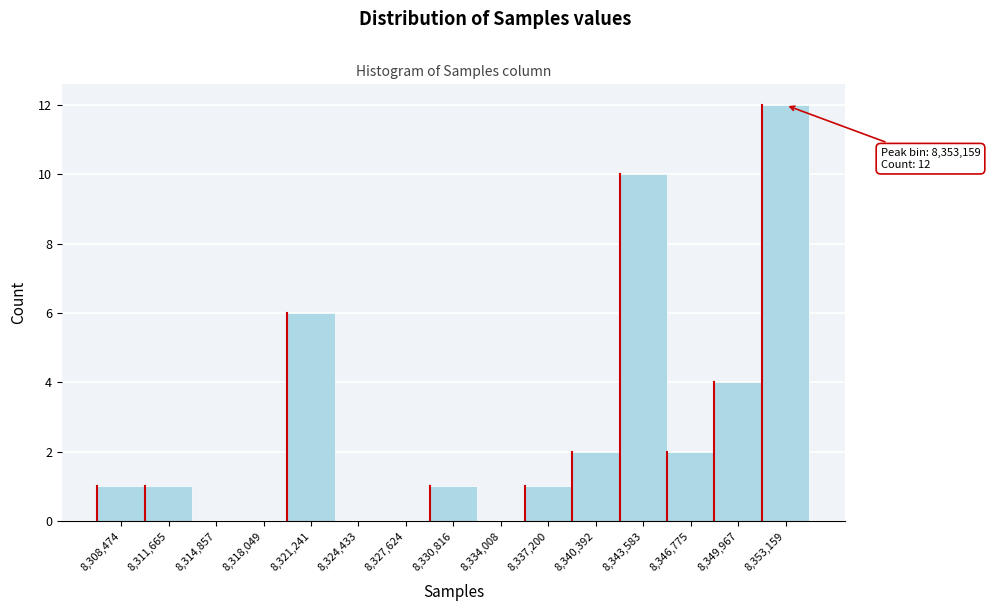

Reading right to left, list all the values displayed in this chart.

8,353,159=12	8,349,967=4	8,346,775=2	8,343,583=10	8,340,392=2	8,337,200=1	8,334,008=0	8,330,816=1	8,327,624=0	8,324,433=0	8,321,241=6	8,318,049=0	8,314,857=0	8,311,665=1	8,308,474=1